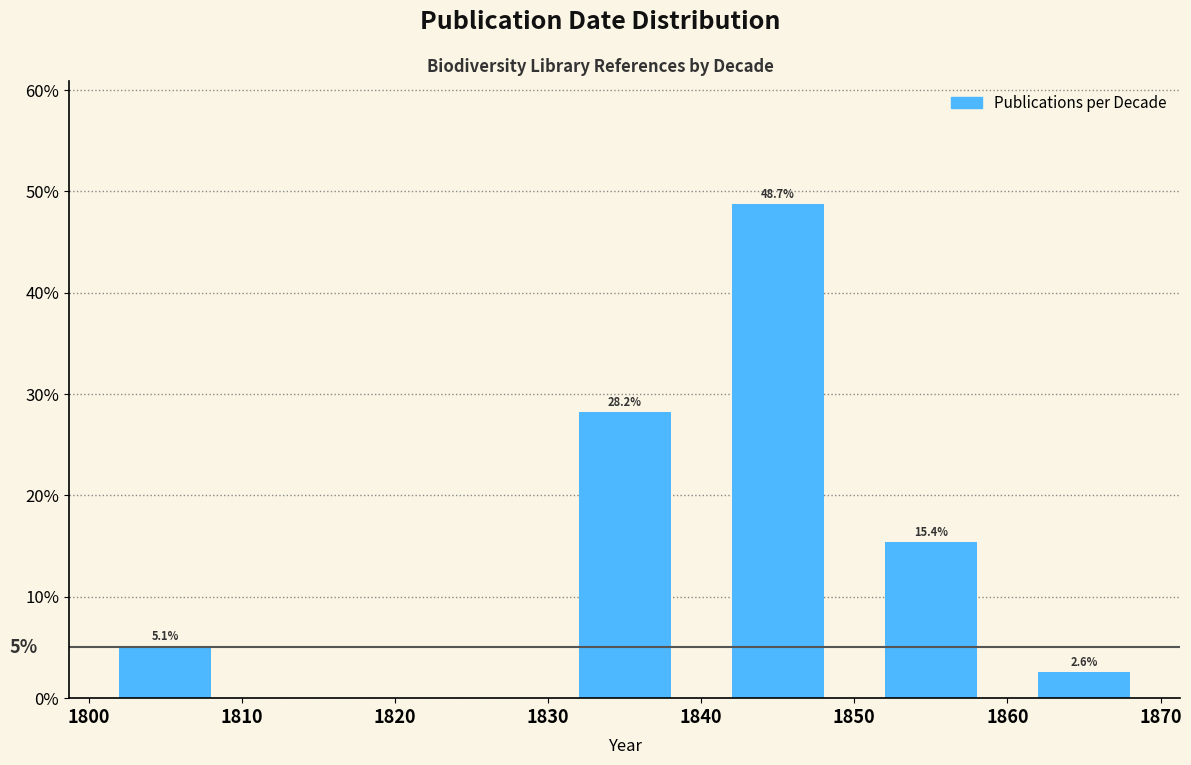

Which range on the x-axis has the tallest bar?

1840 to 1850